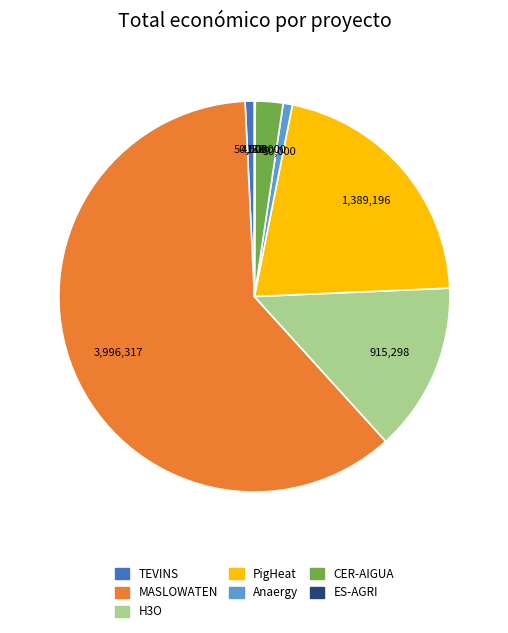

Is the sum of Anaergy and CER-AIGUA greater than half?

No